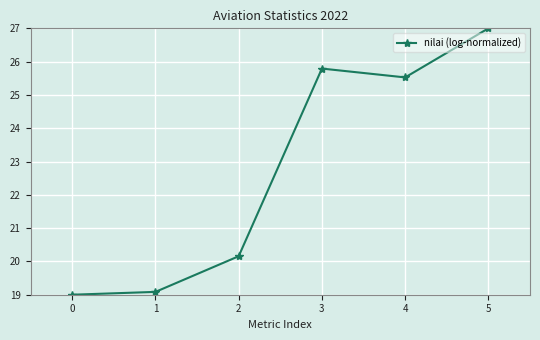

Which has a higher value, 1 or 5?

5